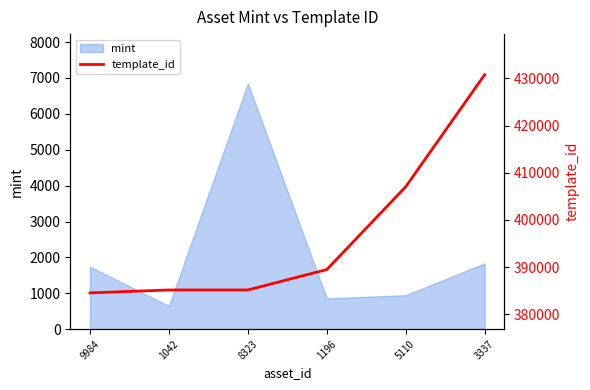

Which category has the highest value in the mint series?

8323